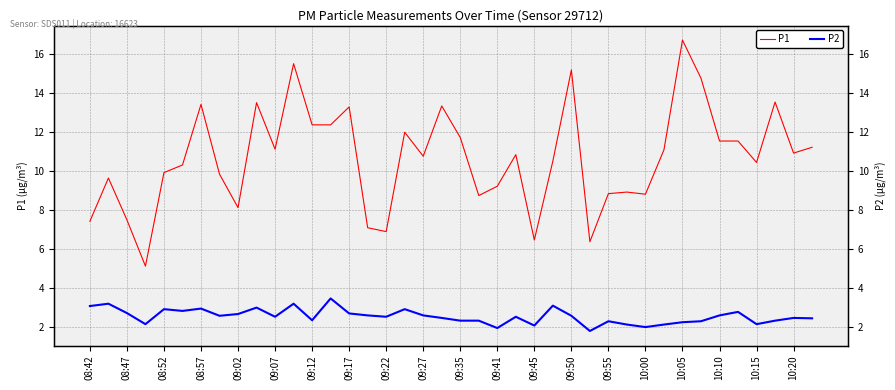

What is the minimum value for P2?

1.8